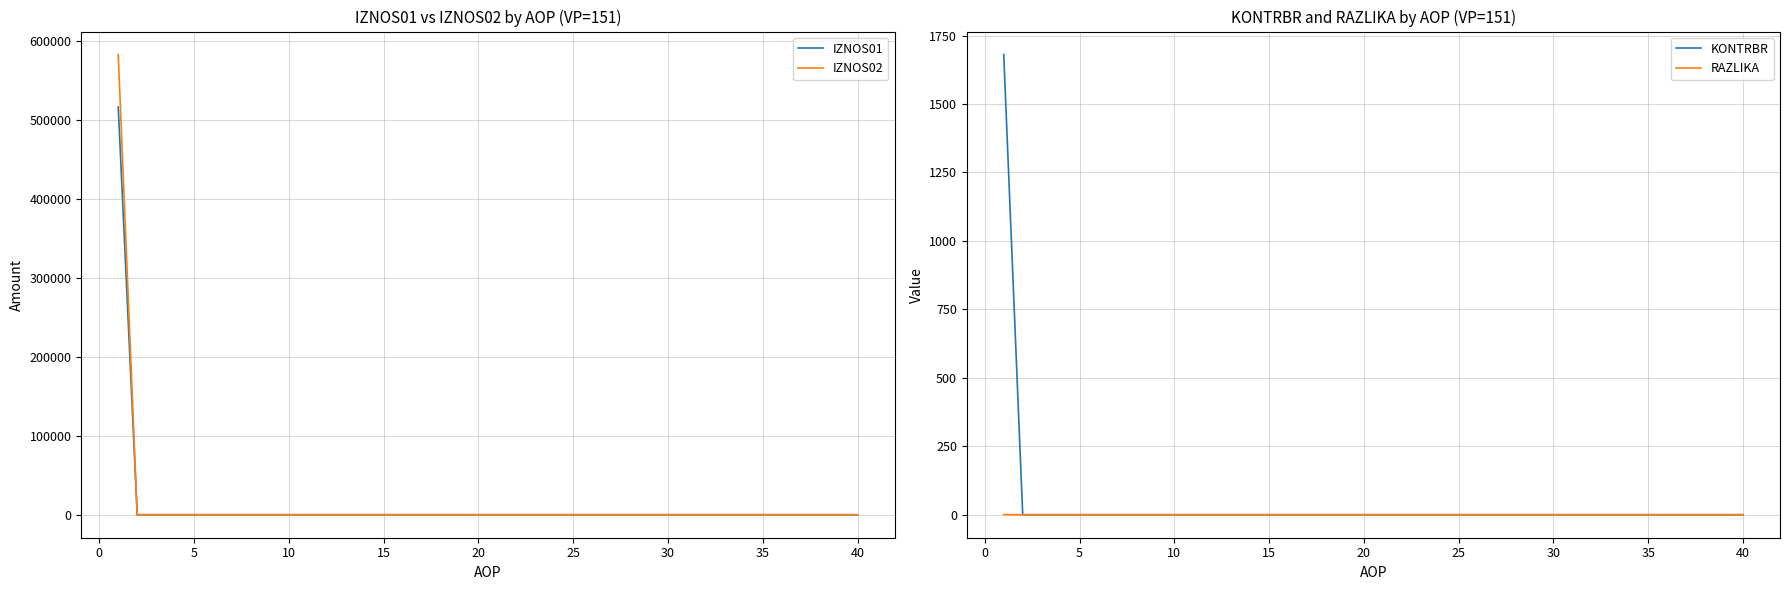

True or false: IZNOS02 has more than 2 interior local peaks.

False